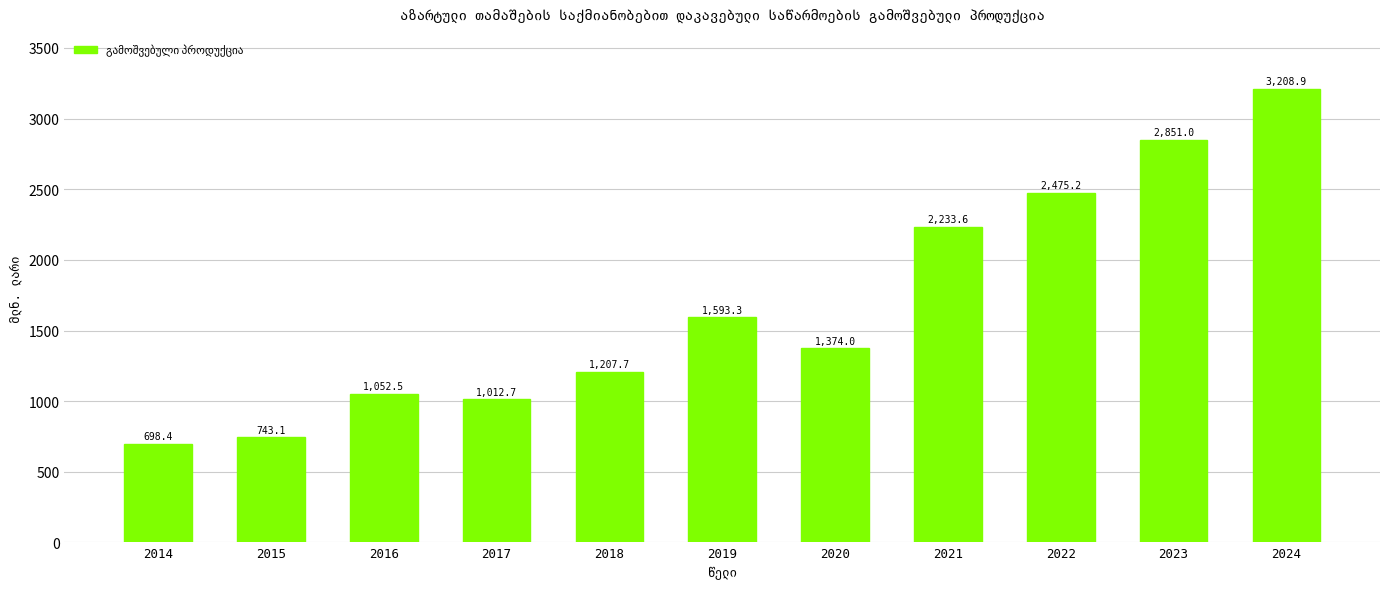

At which label does the data first exceed 1374?

2019